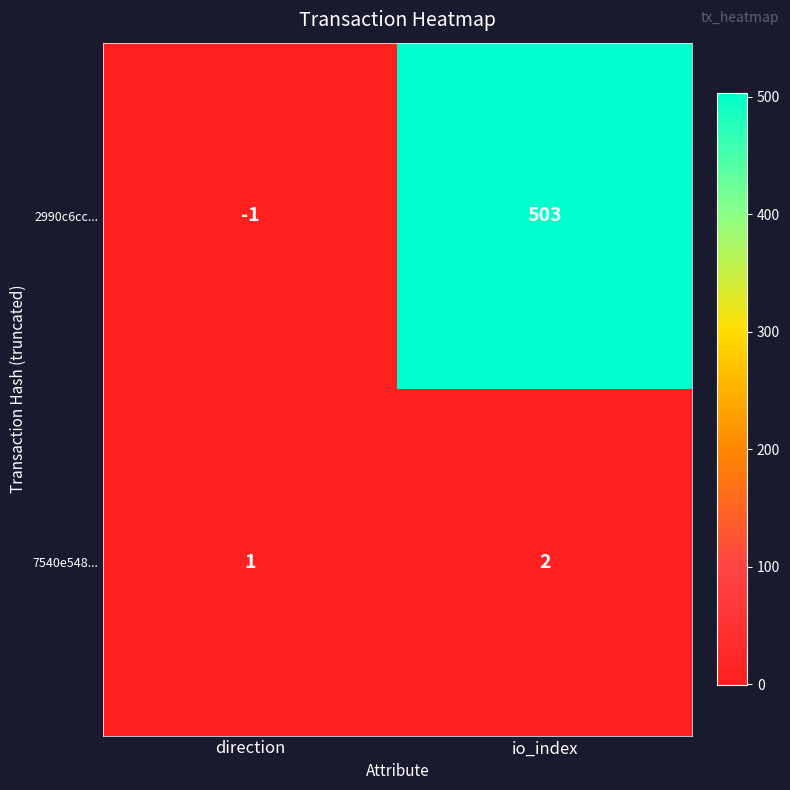

Reading left to right, what are all the values shown in this chart?

2990c6cc...: direction=-1	io_index=503
7540e548...: direction=1	io_index=2